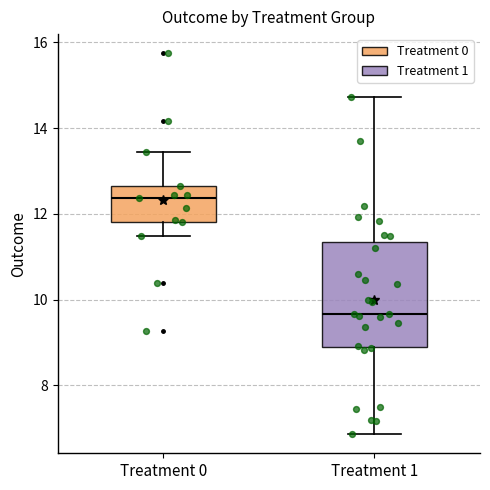

Reading left to right, read every box against the y-axis: the position of its median line, the range the box covers, and the ends of its whiskers. The values are not printed on the chart, so give them approximately, as read against the axis.

Treatment 0: median 12.4, box 11.8 to 12.6, whiskers 11.4 to 13.4
Treatment 1: median 9.6, box 8.8 to 11.4, whiskers 6.8 to 14.8